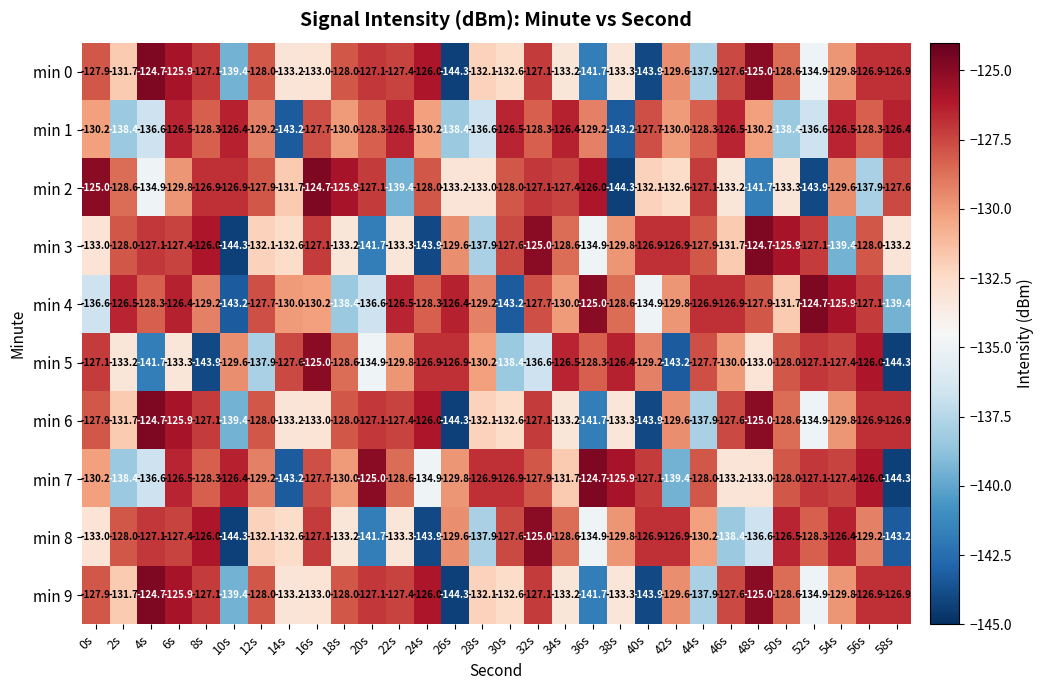

What is the spread (max minus min) of values at 28s?

11.0